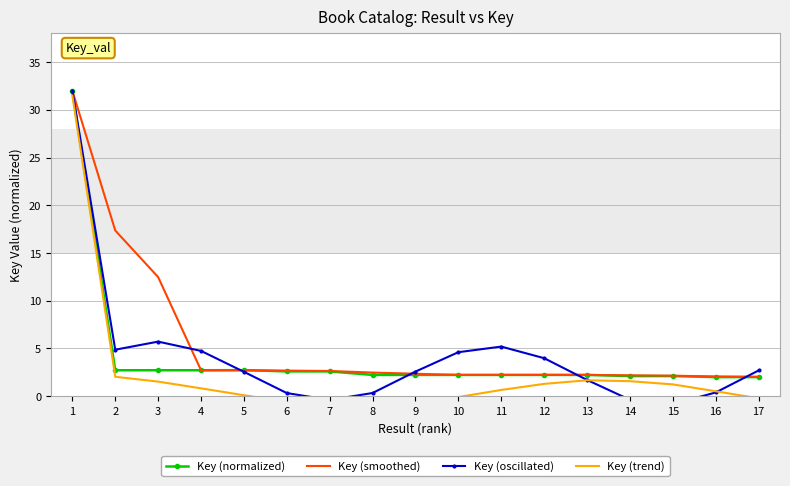

At how many categories does at least one series exceed 0?

17